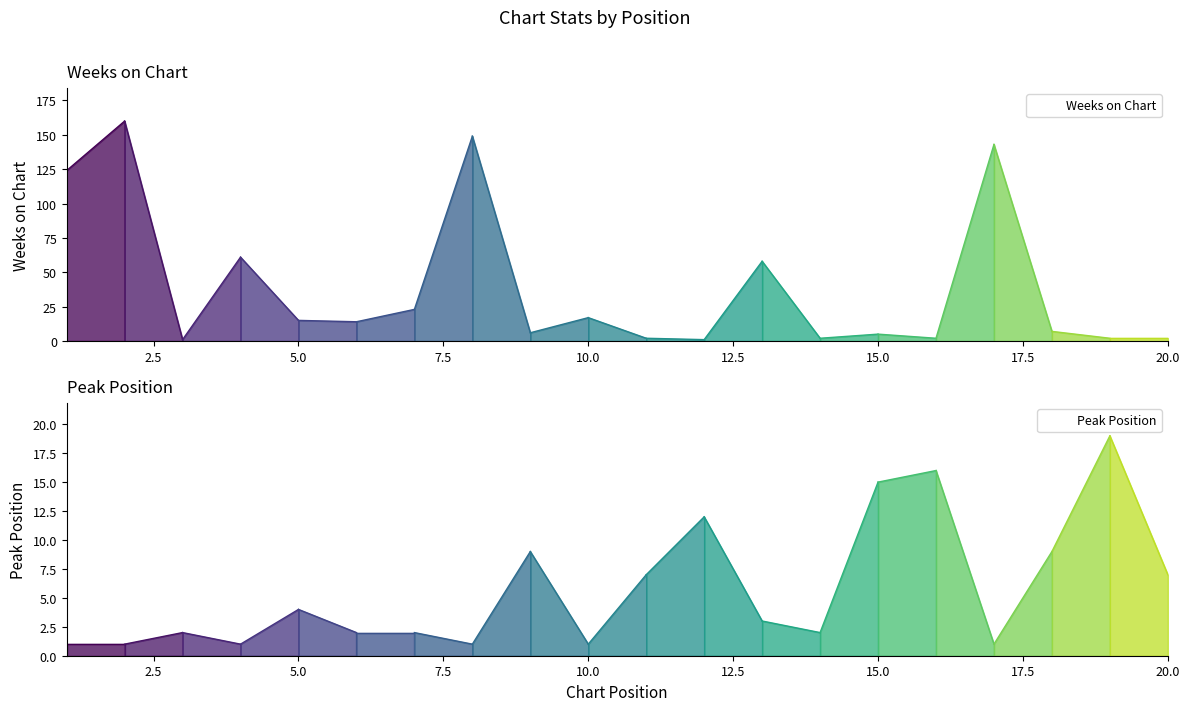

At which category does Peak Position reach its first local peak?

3